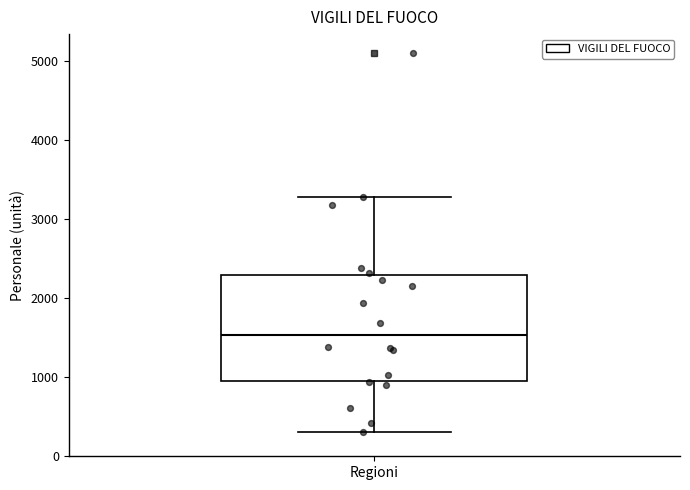

Transcribe this box plot: give where the median line is, the range the box spans, and where the two whiskers end, as read against the y-axis. The values are not printed on the chart, so give them approximately, as read against the axis.

median 1500, box 1000 to 2300, whiskers 300 to 3300